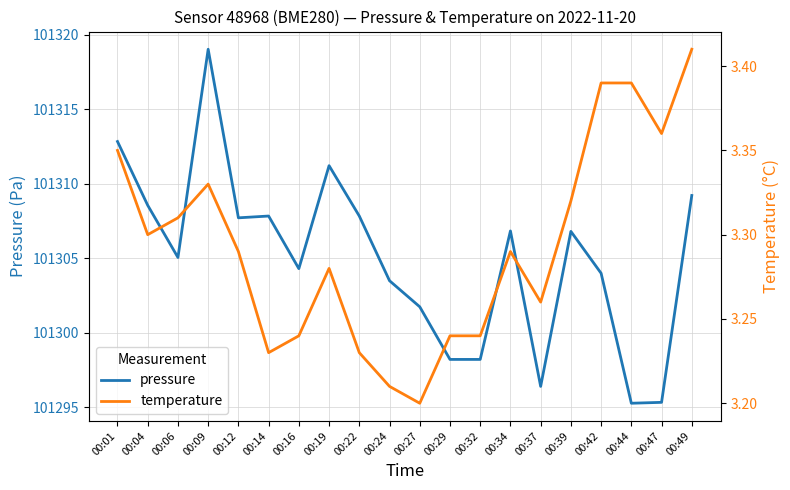

True or false: temperature and pressure cross at least once.

False